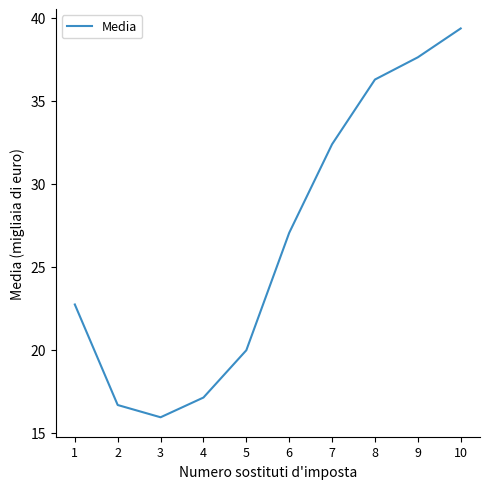

The value at 6 is 12.8. True or false?

False